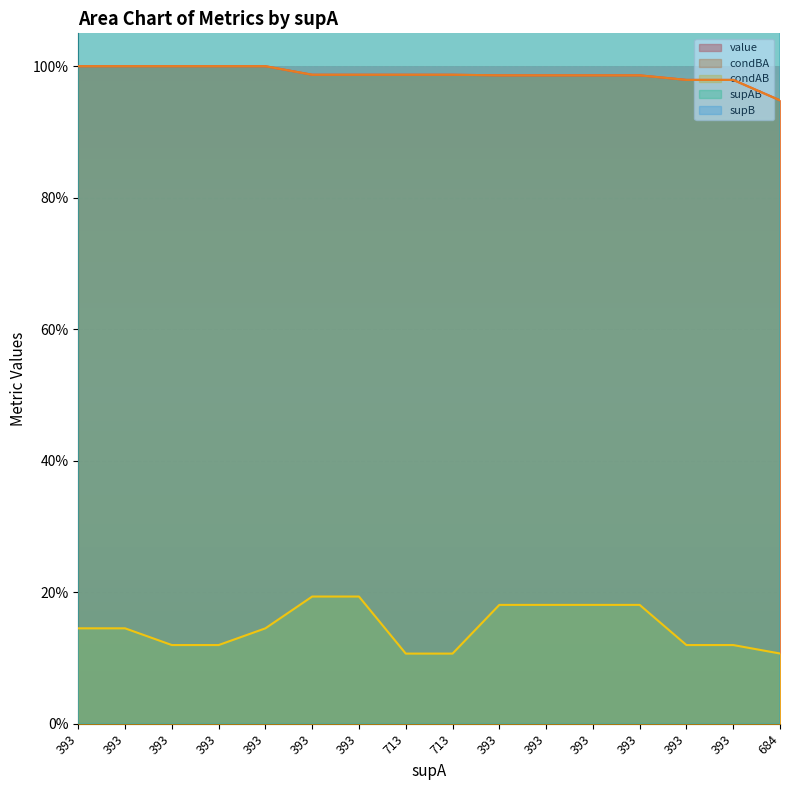

Rank the series by their maximum value, from lowest to highest.

condAB, value, condBA, supAB, supB